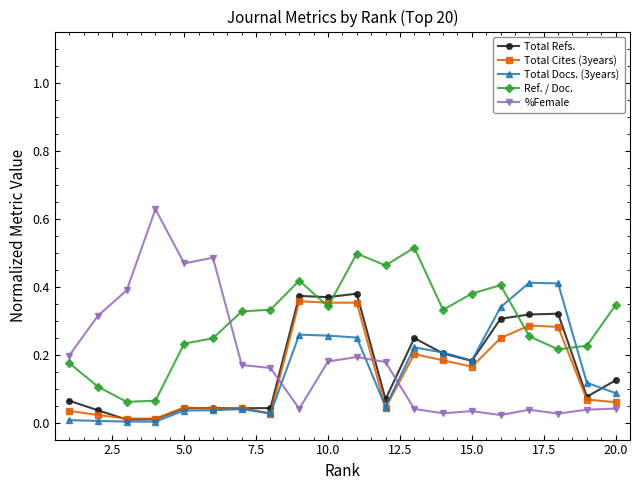

True or false: Total Refs. has more than 1 interior local peaks.

True